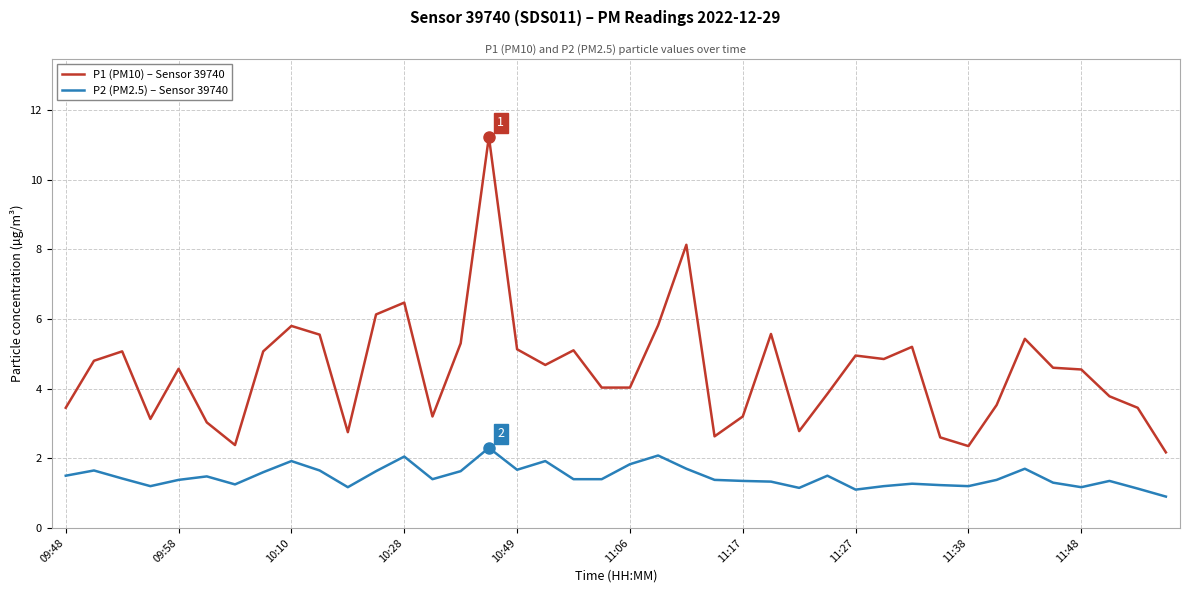

What is the minimum value shown in the chart?

0.9